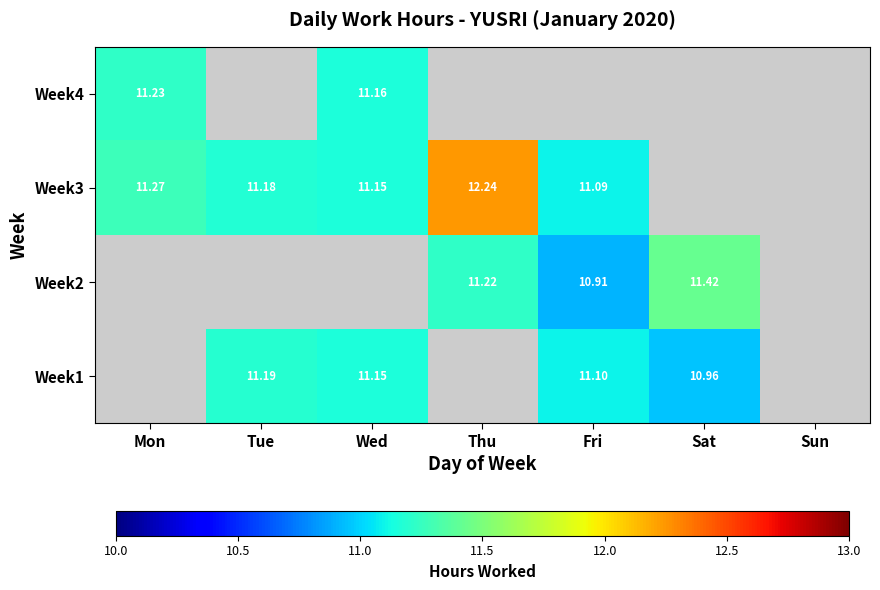

Is the value of Week3 at Tue greater than the value of Week1 at Wed?

Yes